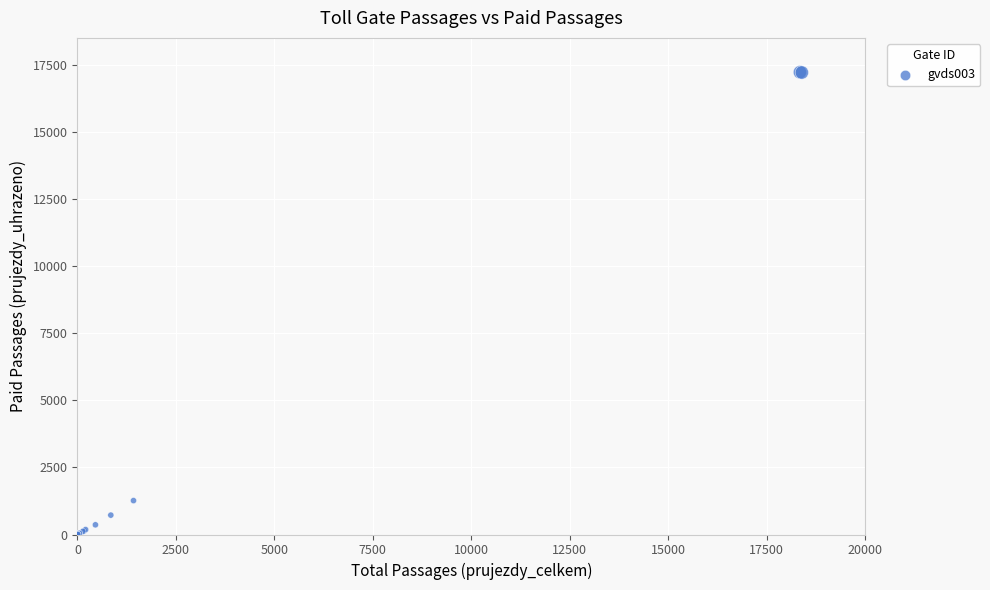

What Y value in the scatter plot is closest to 8611?

1263